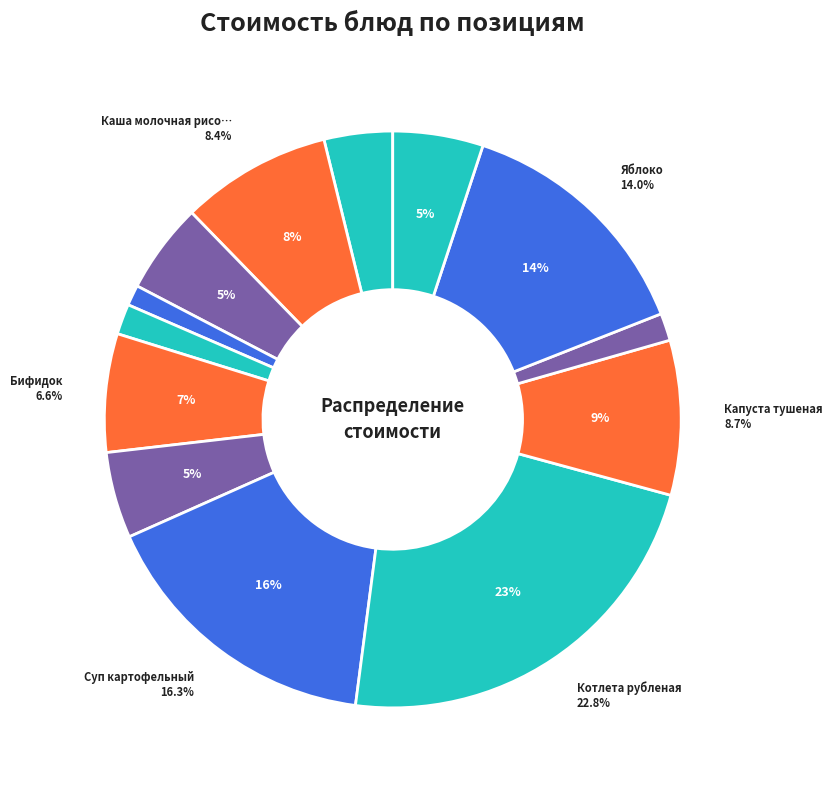

To the nearest percent, what portion does Бифидок represent?

7%